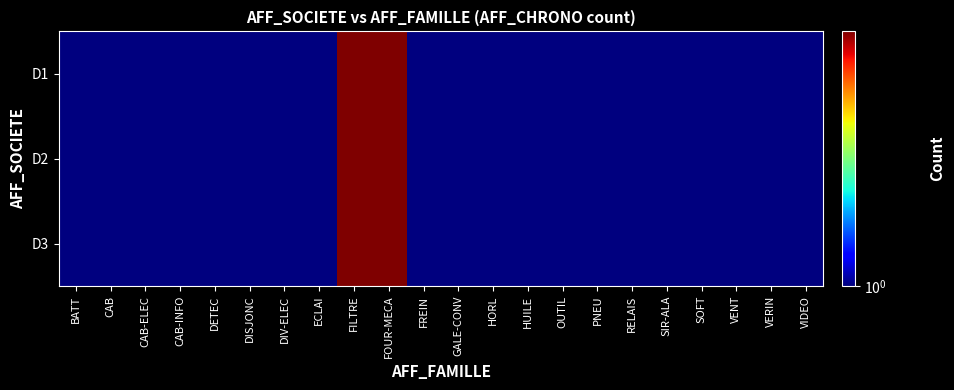

Which label corresponds to the largest value in the chart?

FILTRE